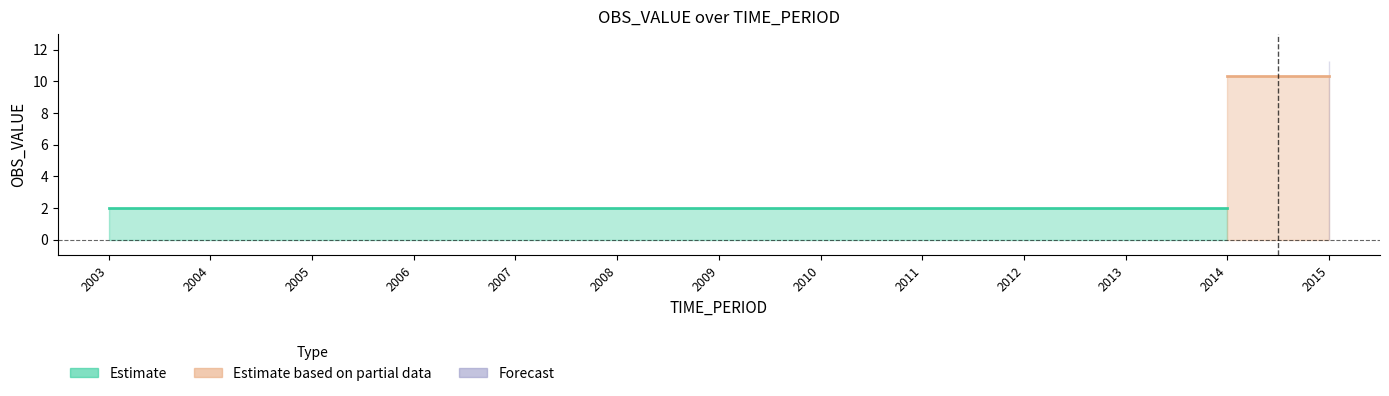

At which label is Forecast closest to 10?

2003